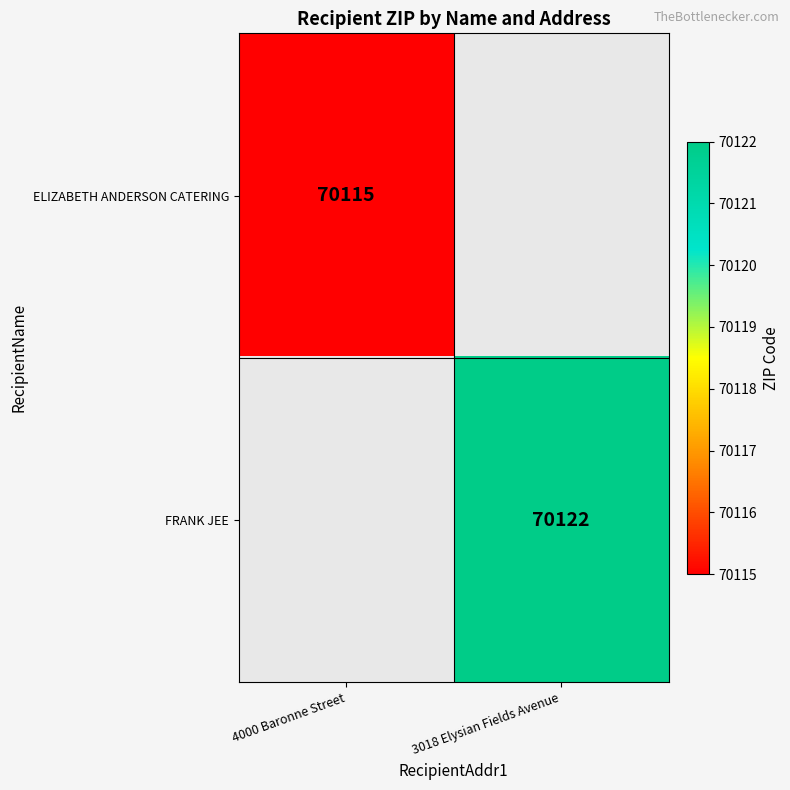

Is it true that FRANK JEE equals 23417 at 3018 Elysian Fields Avenue?

False